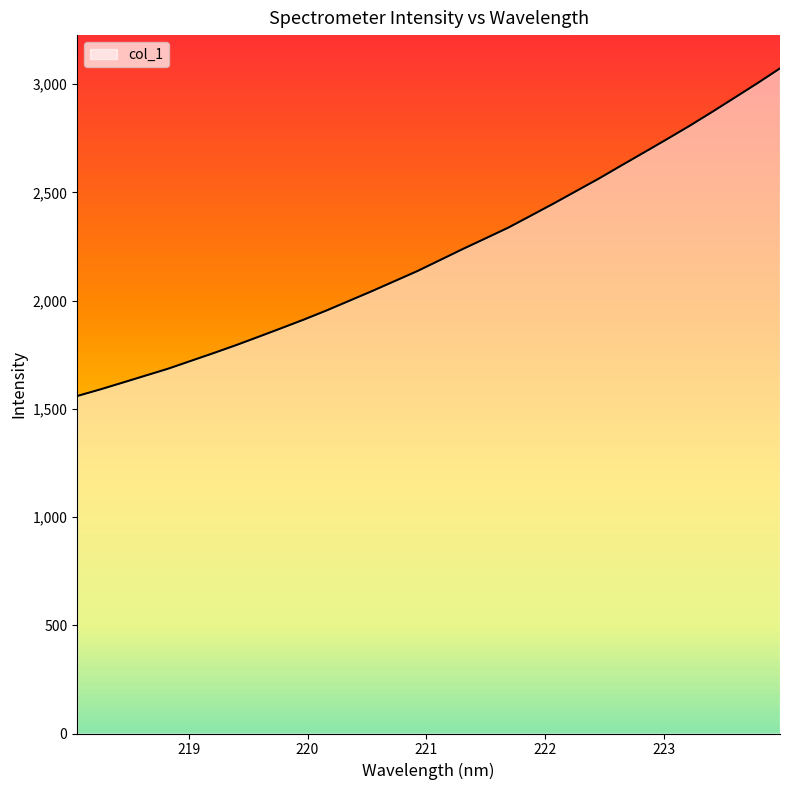

What is the greatest value displayed?

3072.7